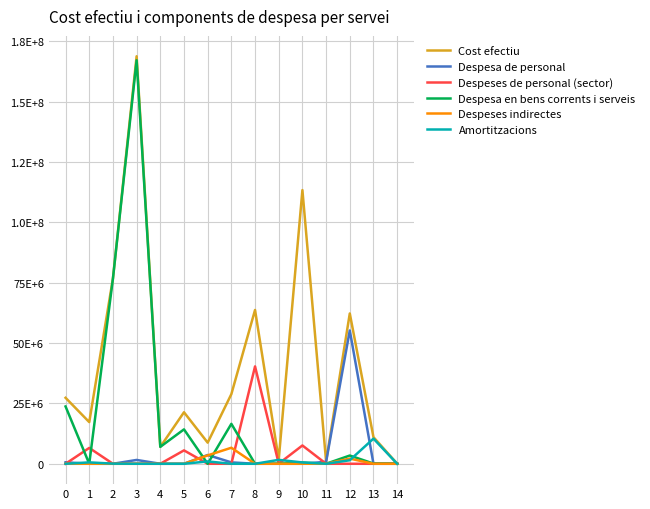

True or false: Despeses de personal (sector) has more than 2 points higher than both neighbors.

True